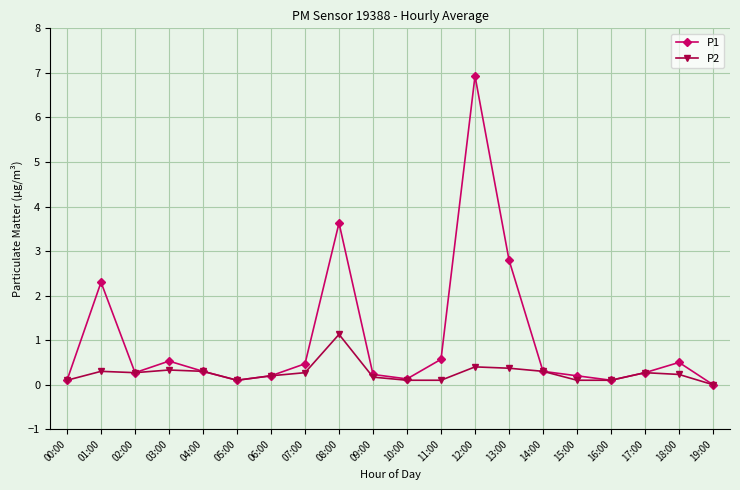

Does the chart display data point markers on the line(s)?

Yes